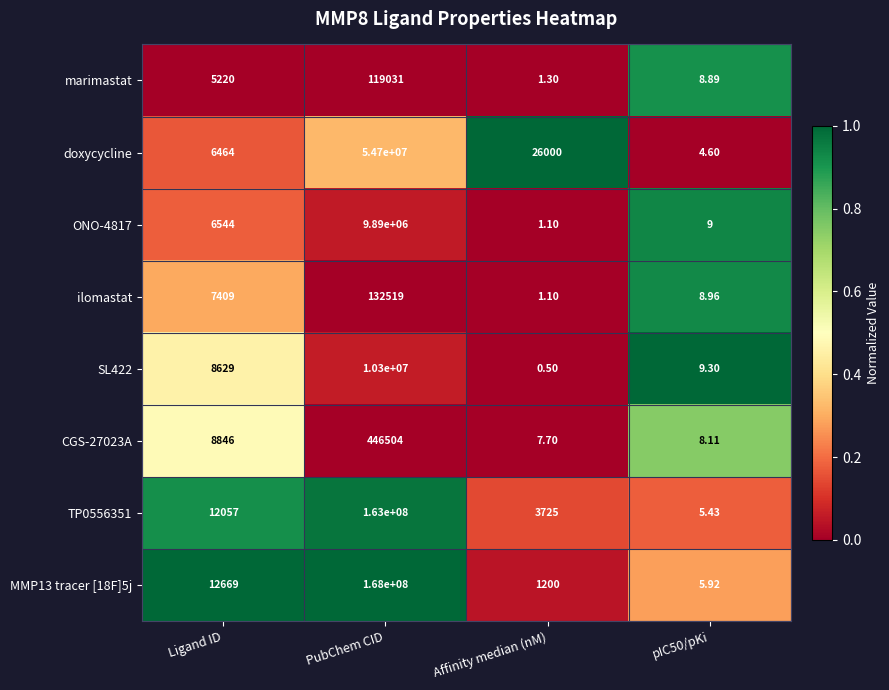

Where is MMP13 tracer [18F]5j nearest to the value 84000002?

Ligand ID